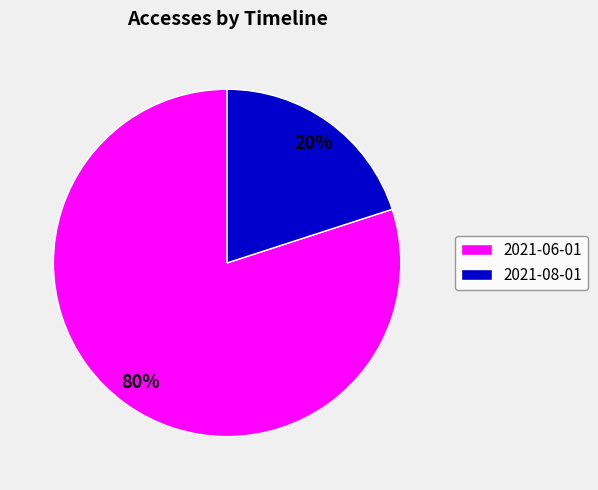

Which category accounts for the majority?

2021-06-01